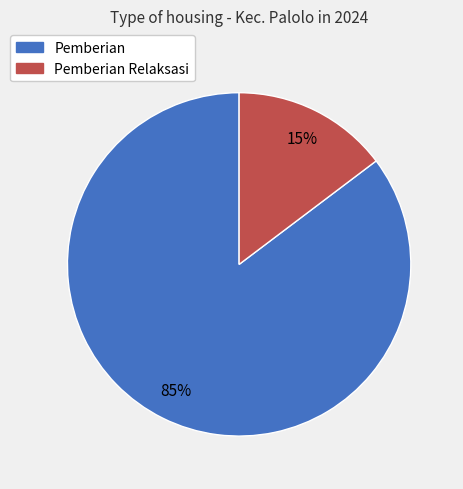

Is there any slice that represents more than half of the pie?

Yes